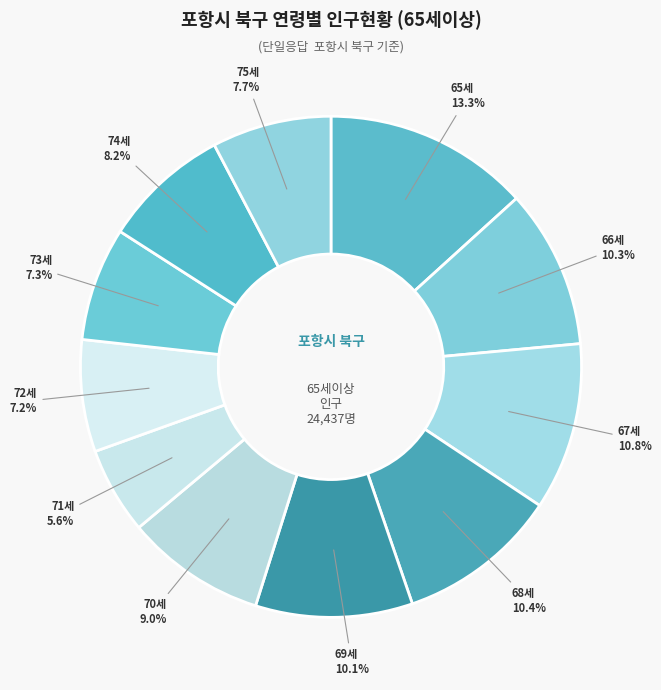

Which has a higher value, 67세 or 65세?

65세